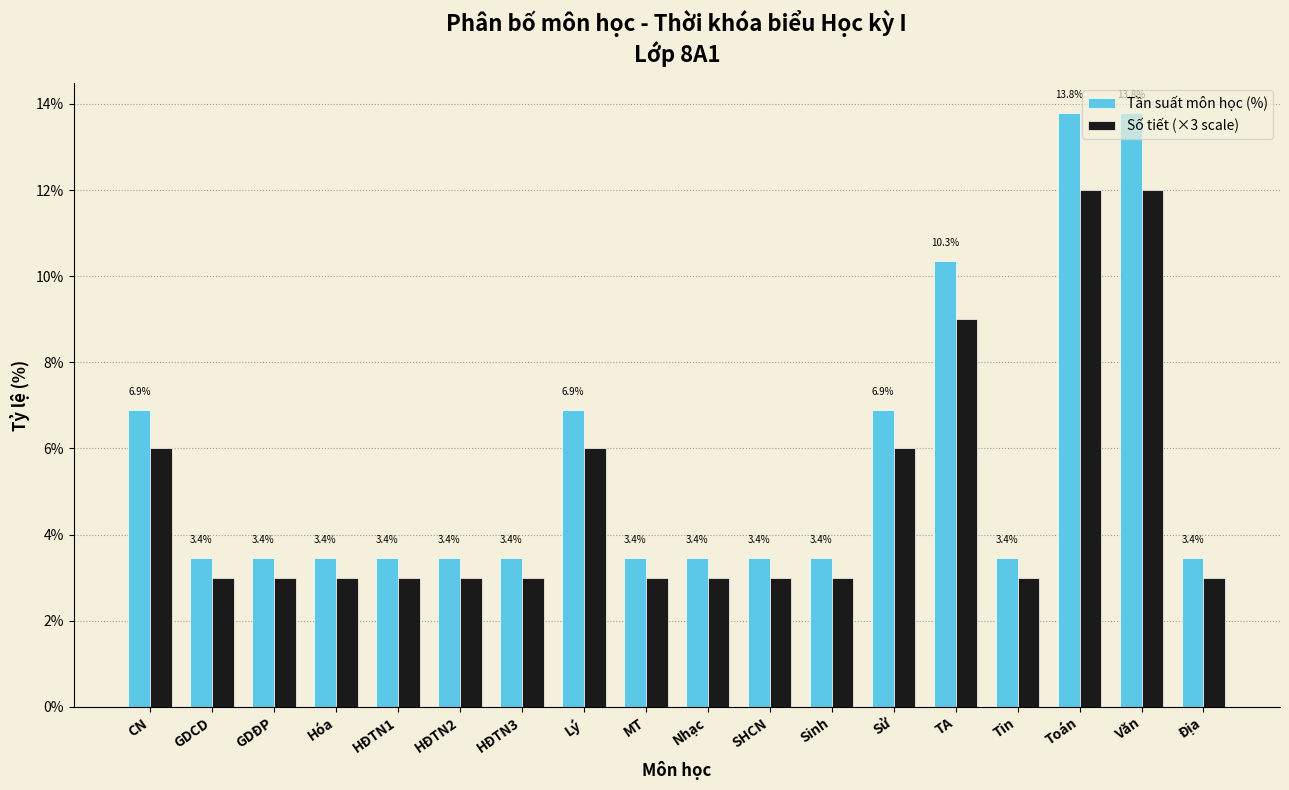

Which series changed the most between HĐTN3 and Sử?

Tần suất môn học (%)